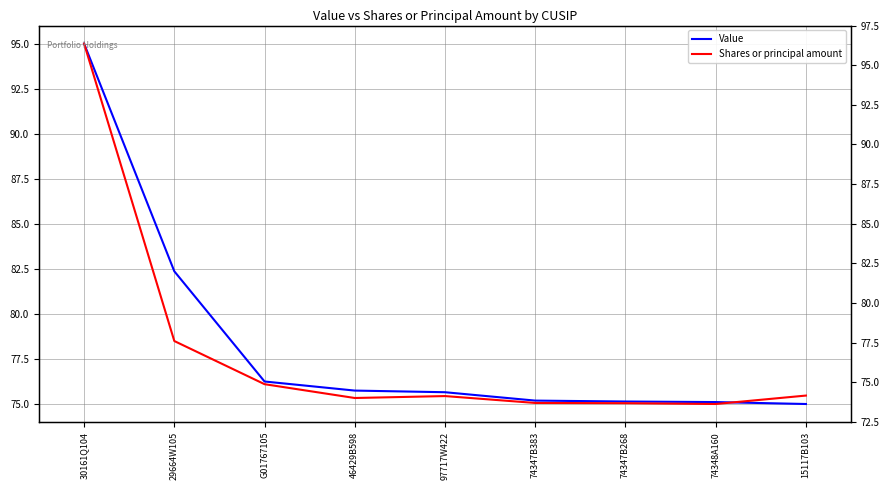

Which category has the lowest value in the Value series?

15117B103